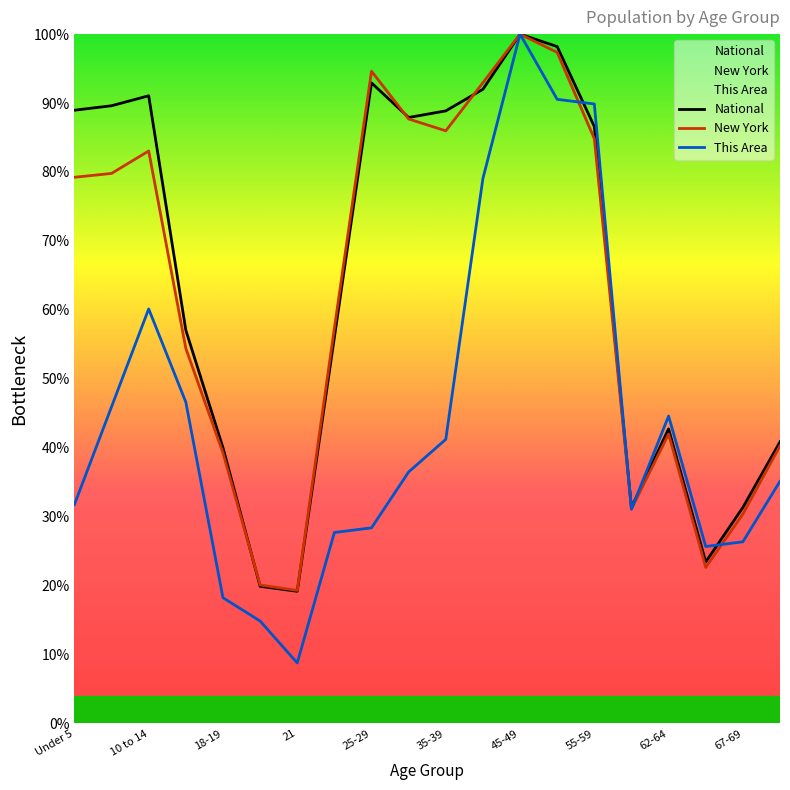

True or false: New York has more than 2 interior local peaks.

True